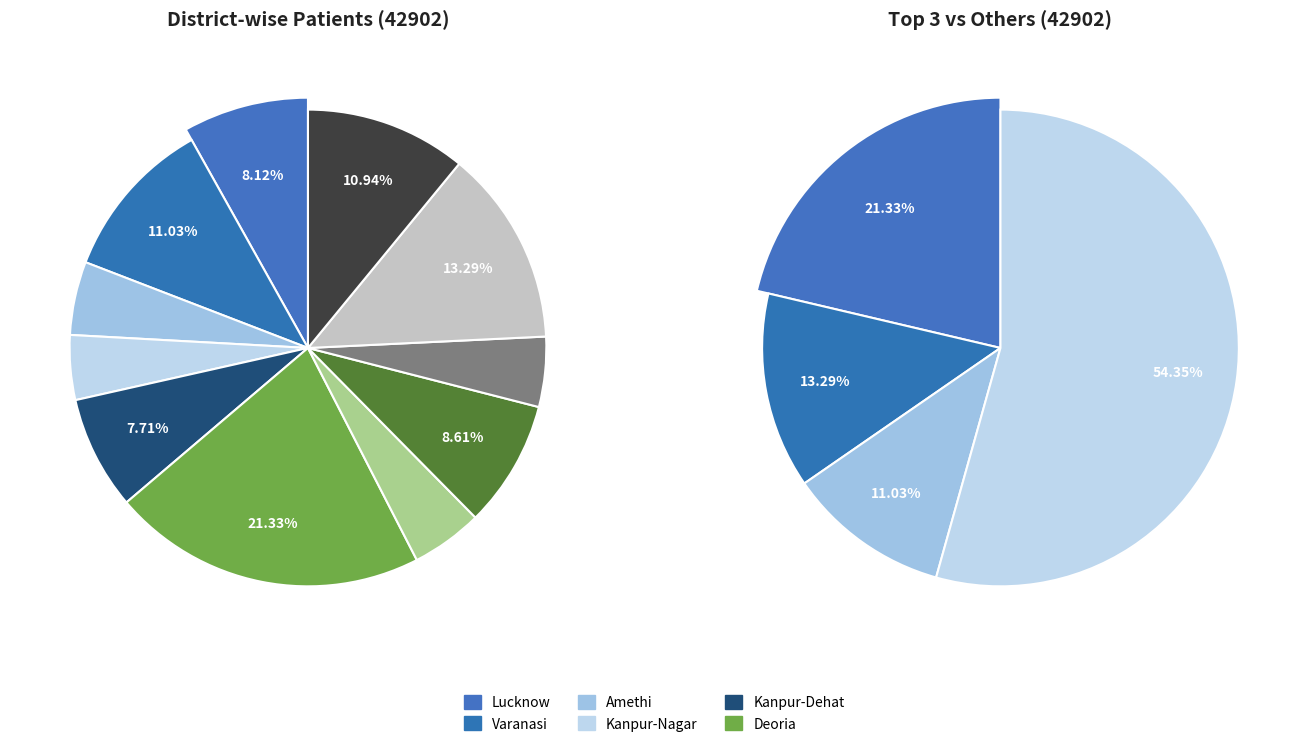

To the nearest percent, what percentage of the pie is Lucknow?

8%